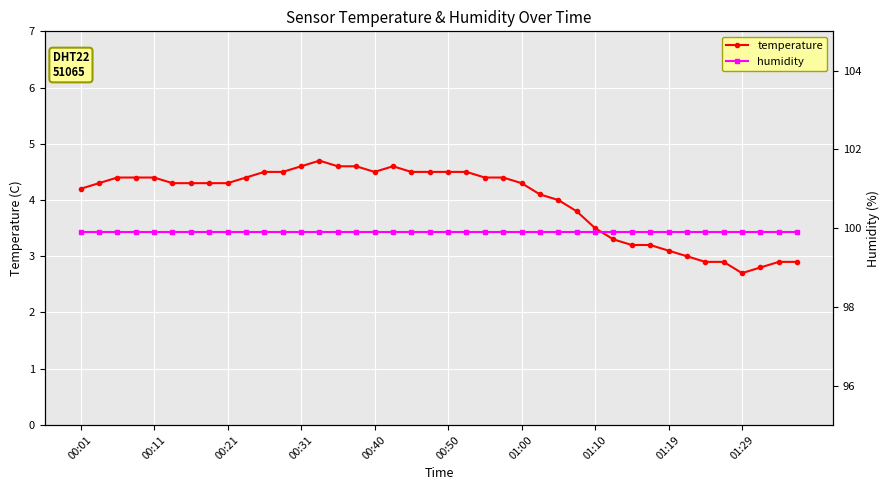

Between 19 and 23, which is larger?

19